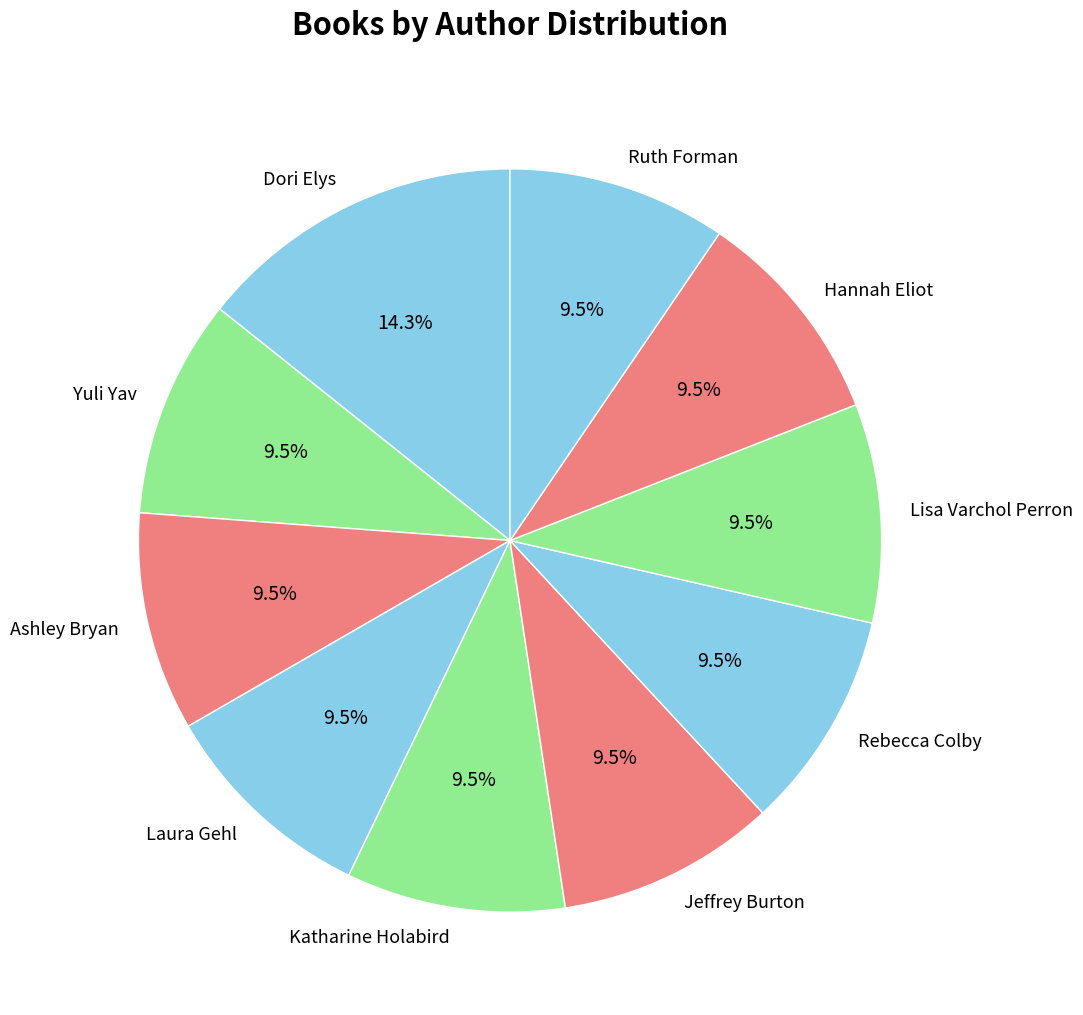

Which slice is the largest?

Dori Elys